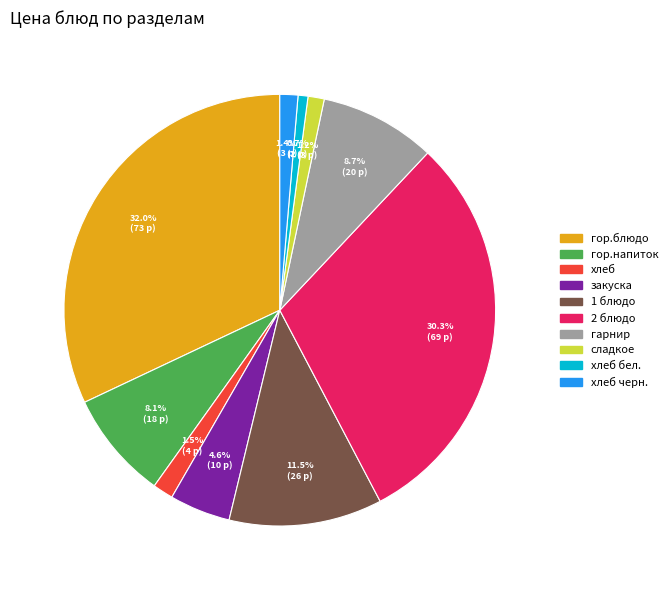

Does any single category account for the majority?

No